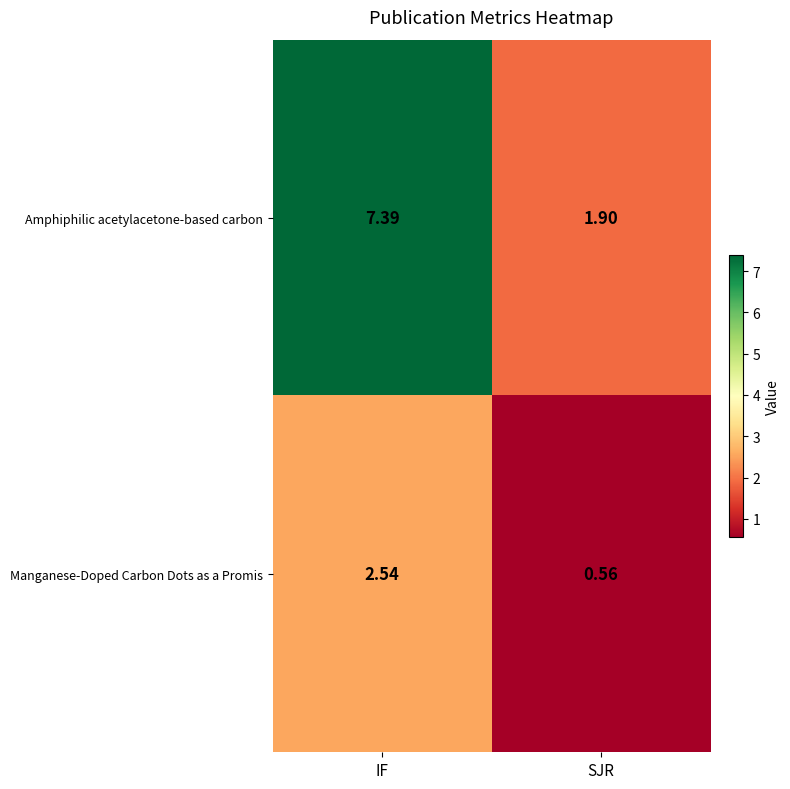

Count the number of data series in this chart.

2